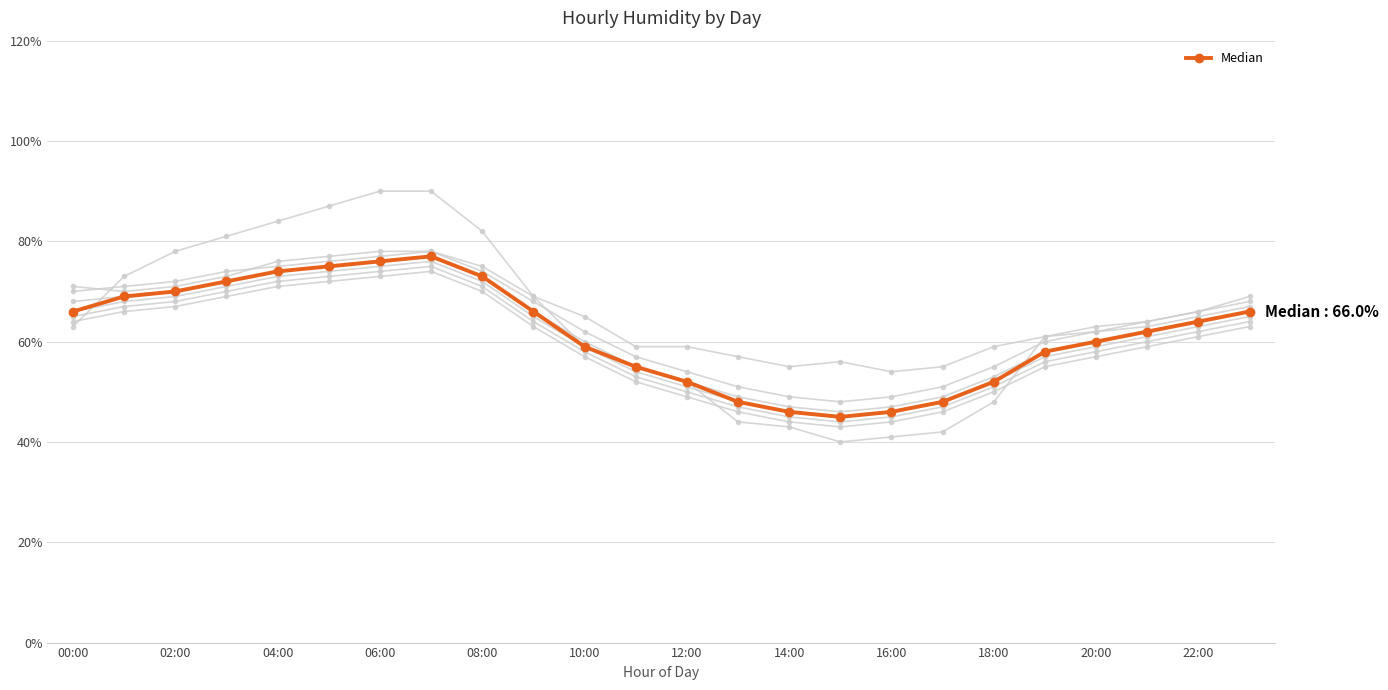

Count the number of data series in this chart.

8